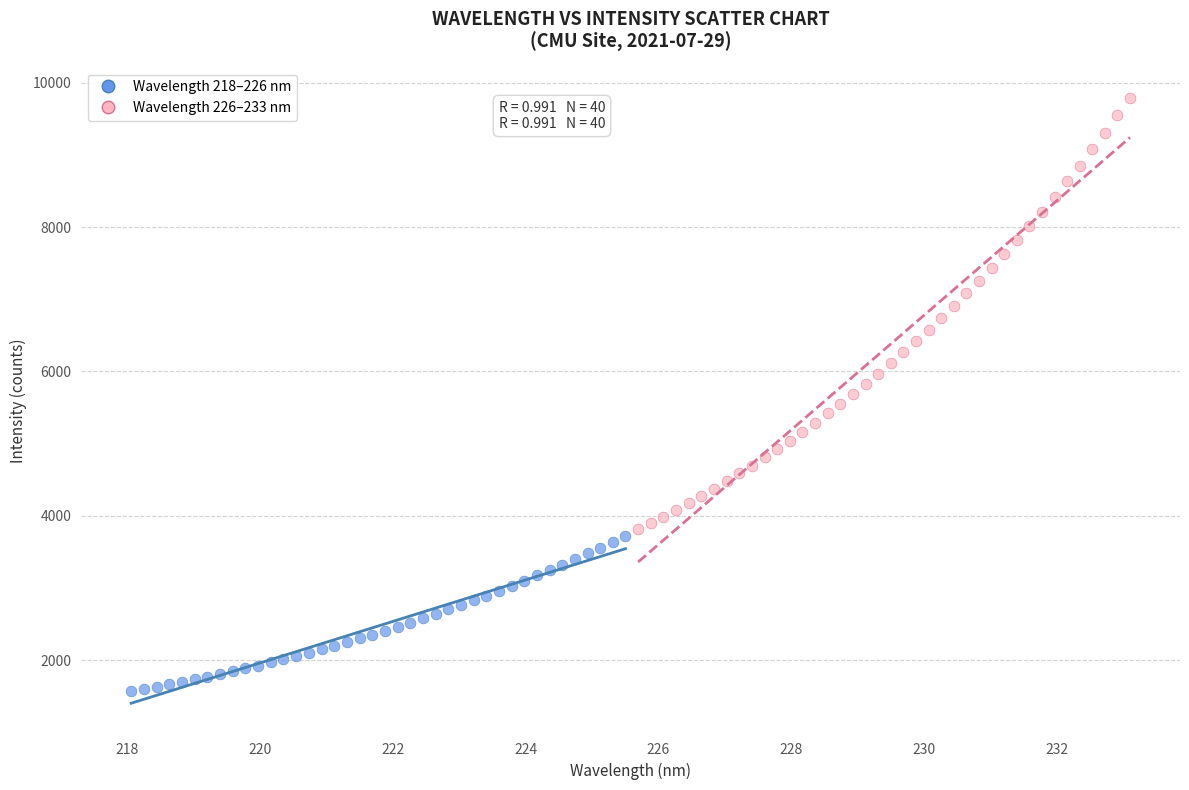

Which series reaches the maximum Y coordinate?

Wavelength 226–233 nm